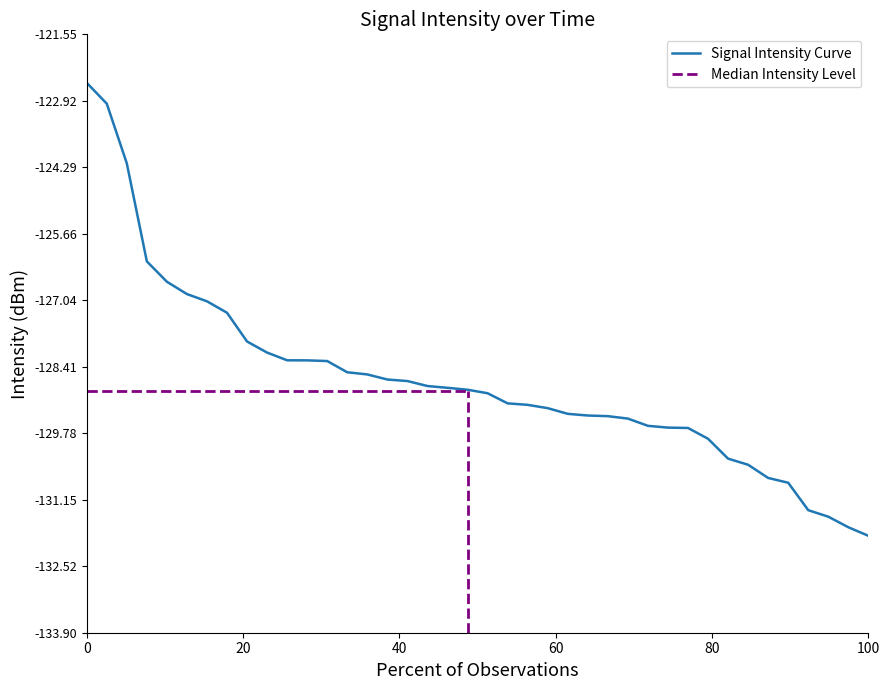

Is it true that Signal Intensity Curve equals -216.1 at 0?

False